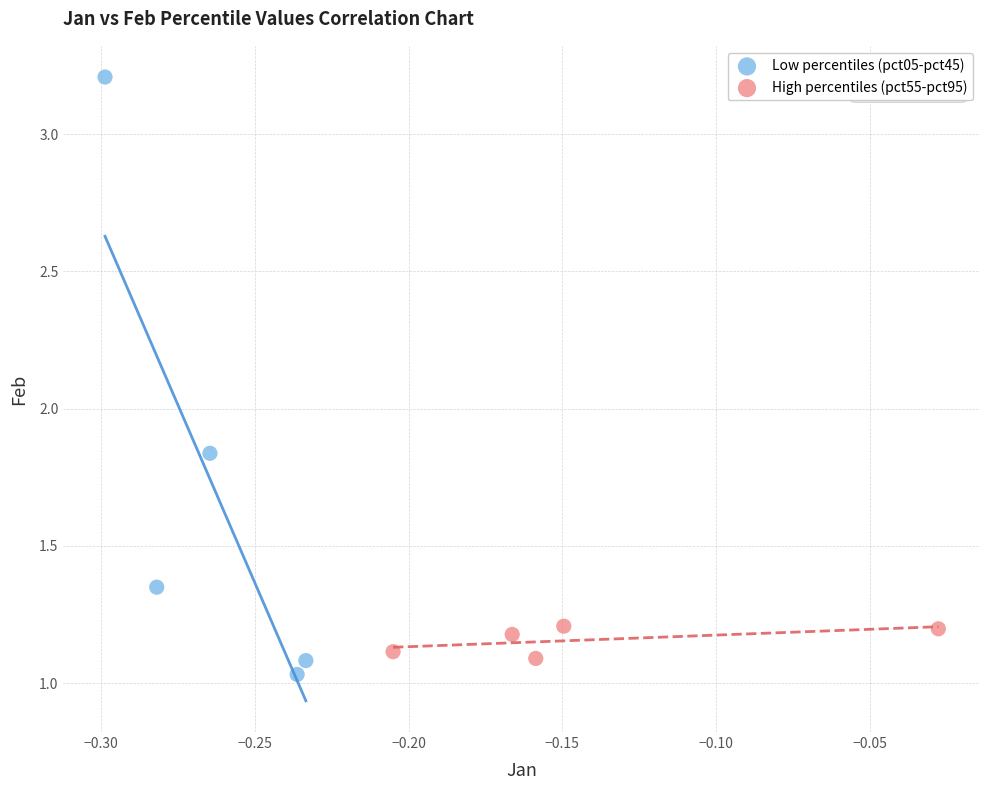

Which series reaches the maximum Y coordinate?

Low percentiles (pct05-pct45)